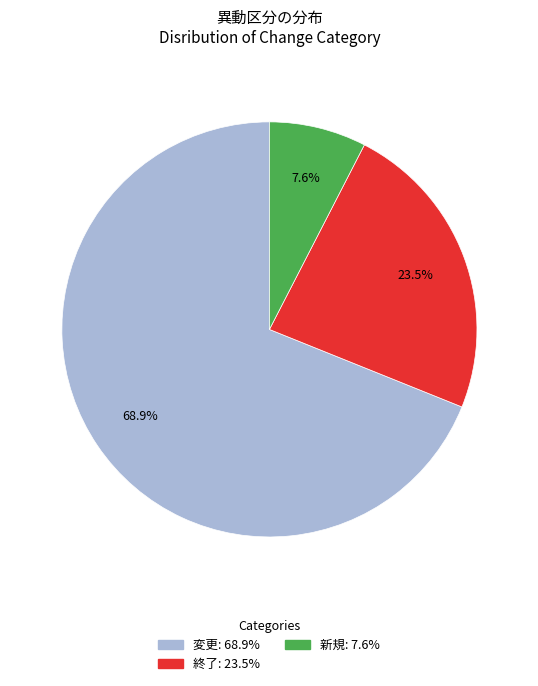

Is there a majority slice in this chart?

Yes